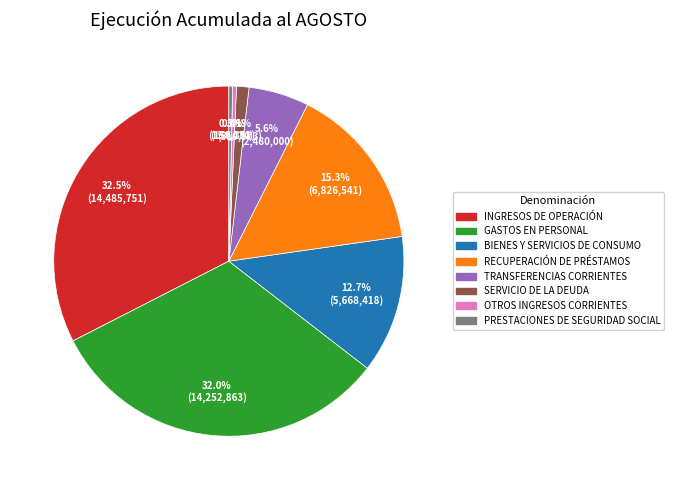

How much of the chart is everything except TRANSFERENCIAS CORRIENTES?

94.4%